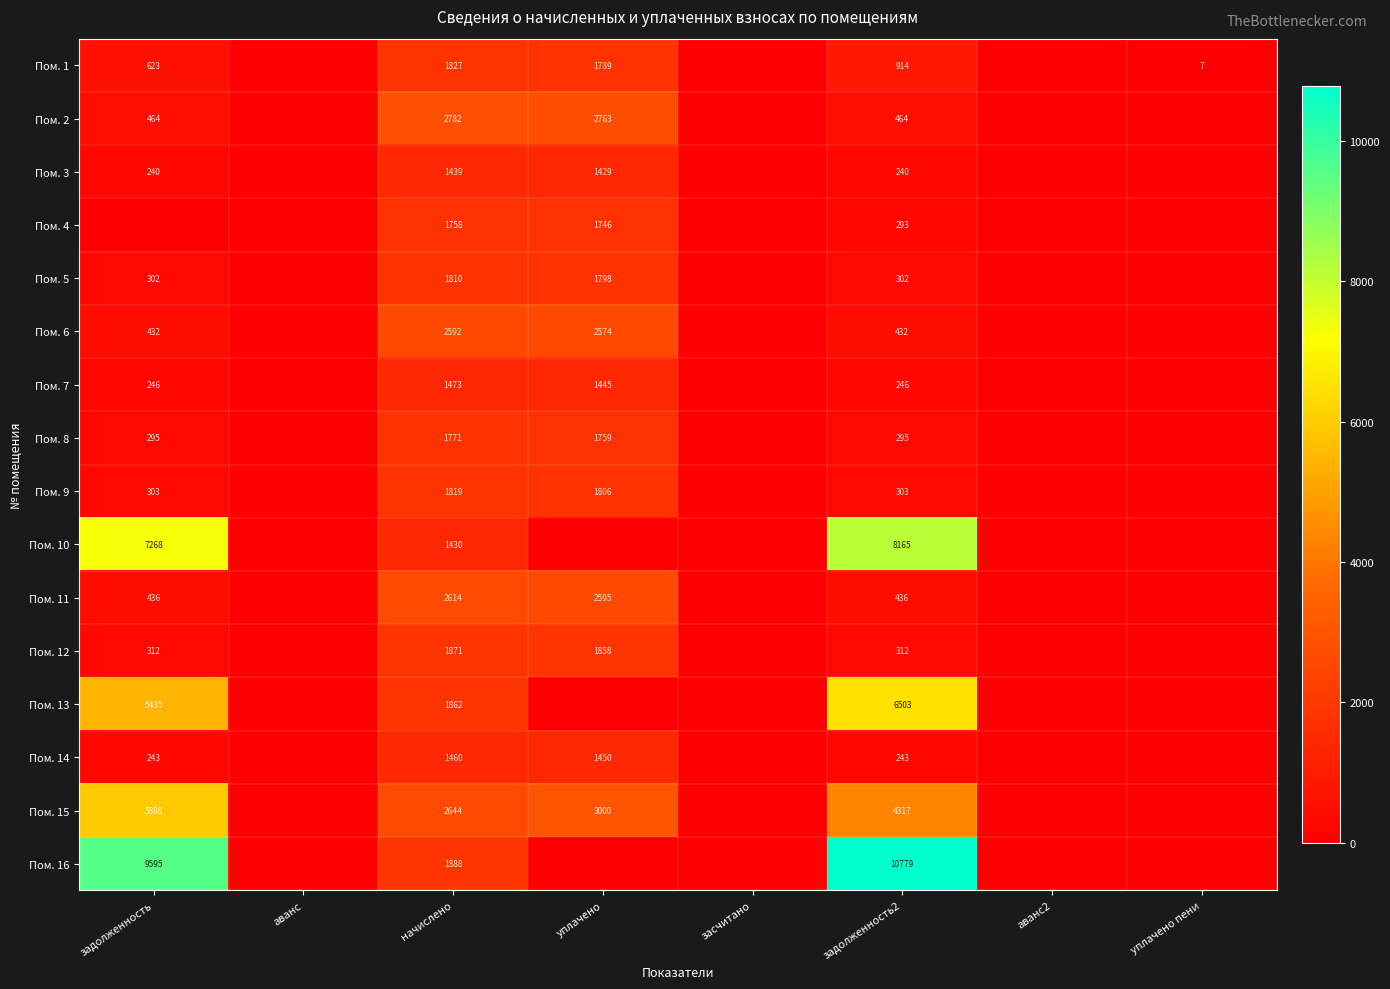

At how many categories does at least one series exceed 9785?

1